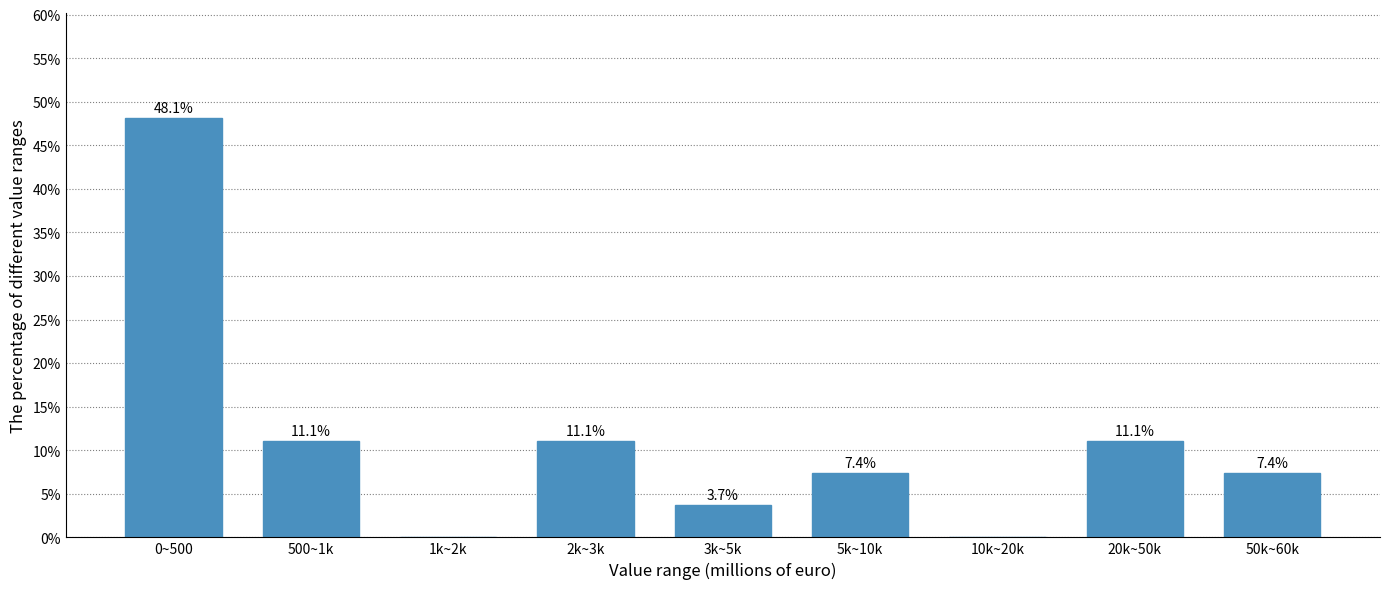

Reading left to right, list all the values displayed in this chart.

0~500=48.1	500~1k=11.1	1k~2k=0.0	2k~3k=11.1	3k~5k=3.7	5k~10k=7.4	10k~20k=0.0	20k~50k=11.1	50k~60k=7.4